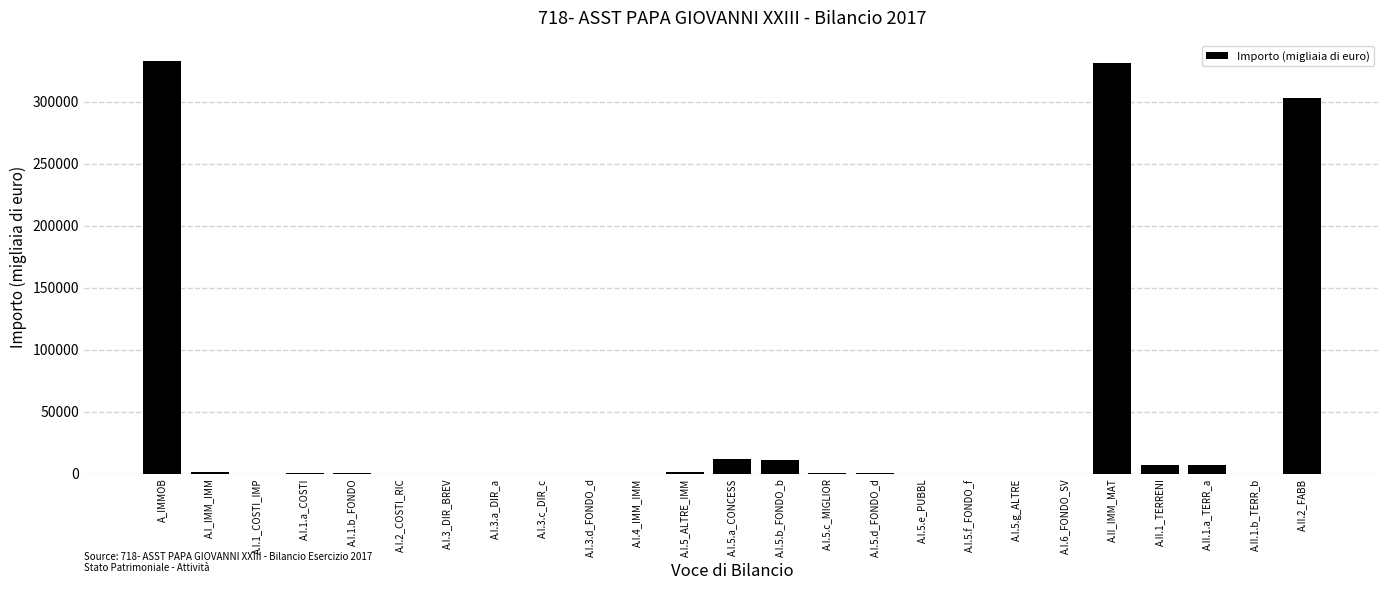

At which label is the value closest to 166338?

A.II.2_FABB